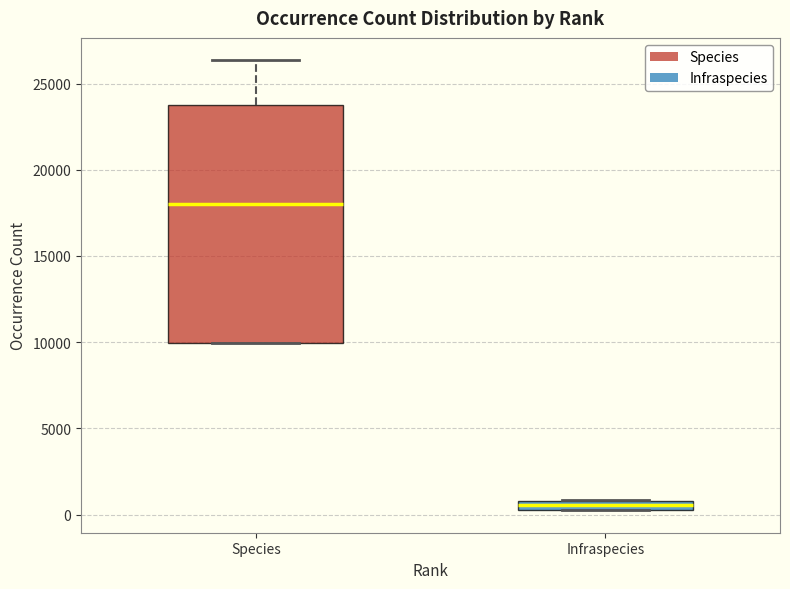

Which box's median line is the lowest?

Infraspecies